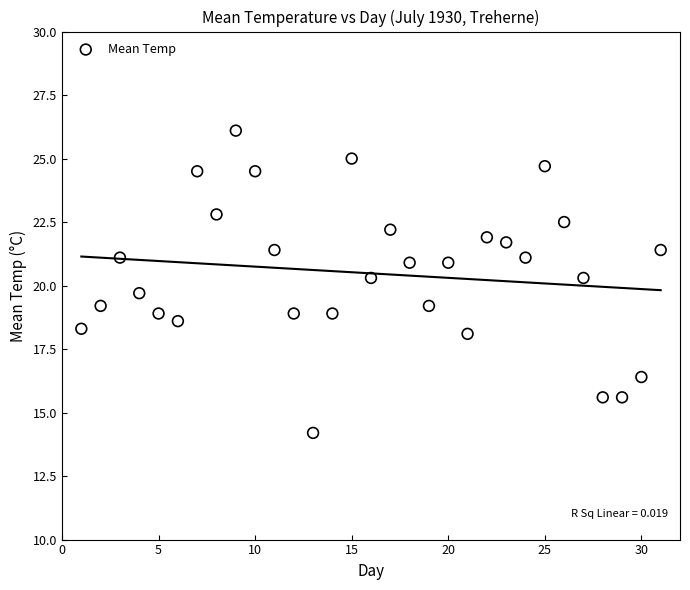

What is the range of Y values (max minus min)?

11.9